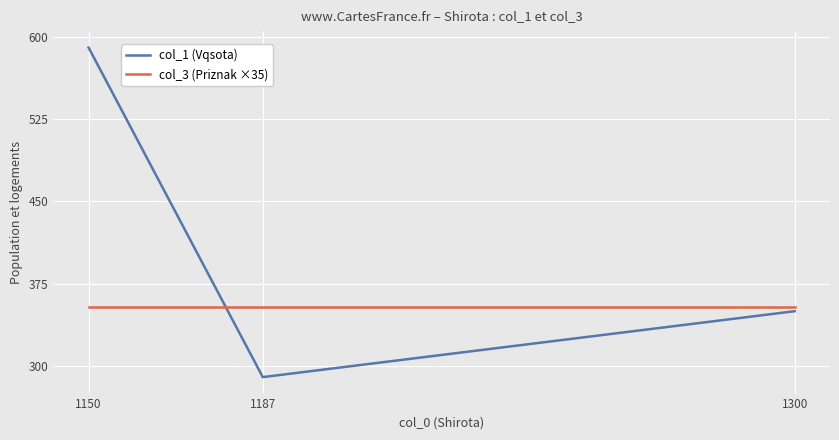

At how many categories does at least one series exceed 559?

1